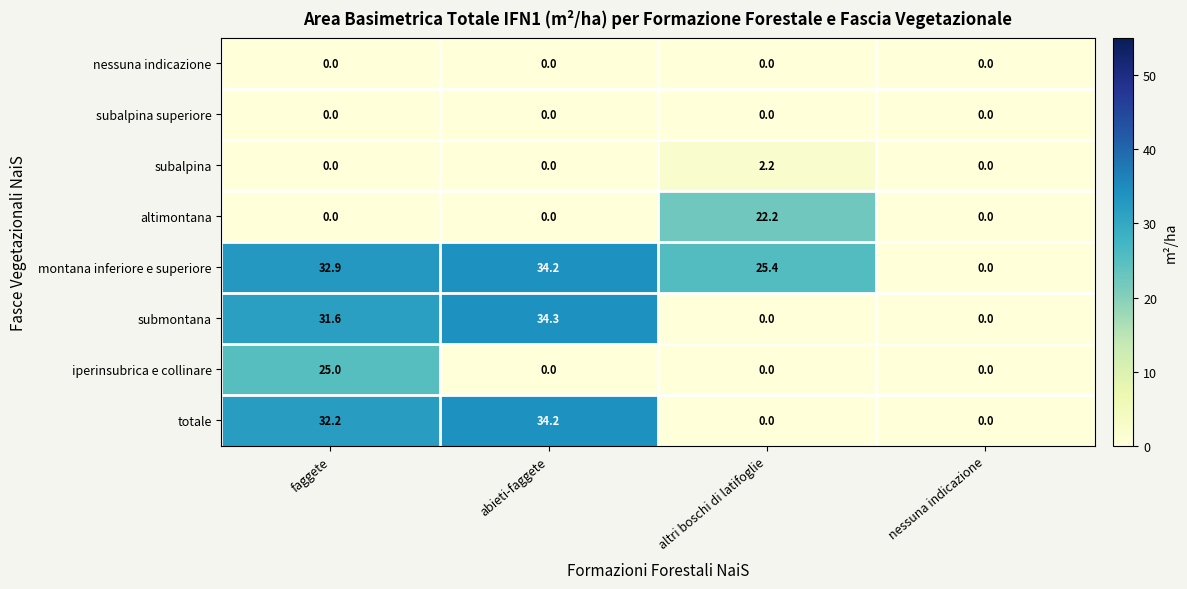

Is it true that subalpina superiore equals 0.0 at nessuna indicazione?

True